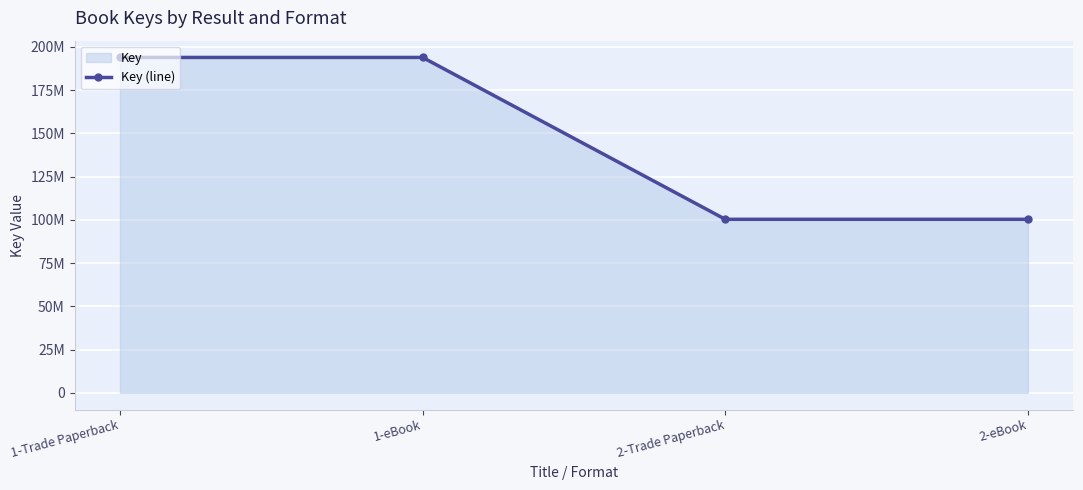

The value at 2-Trade Paperback is 100313343. True or false?

True